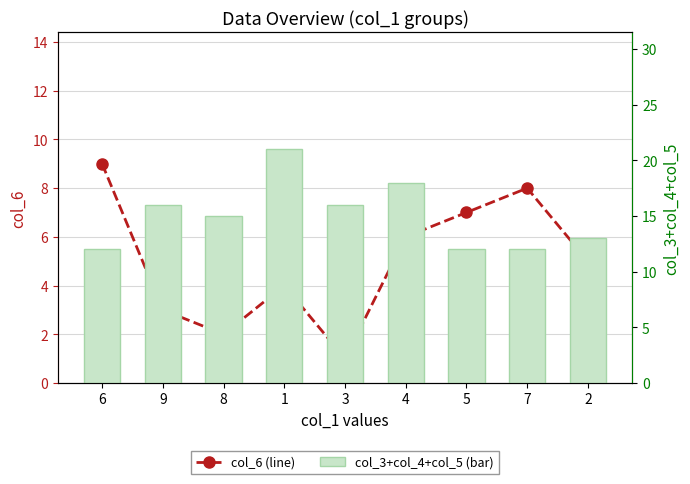

What is the label of the 3rd bar from the left?

8